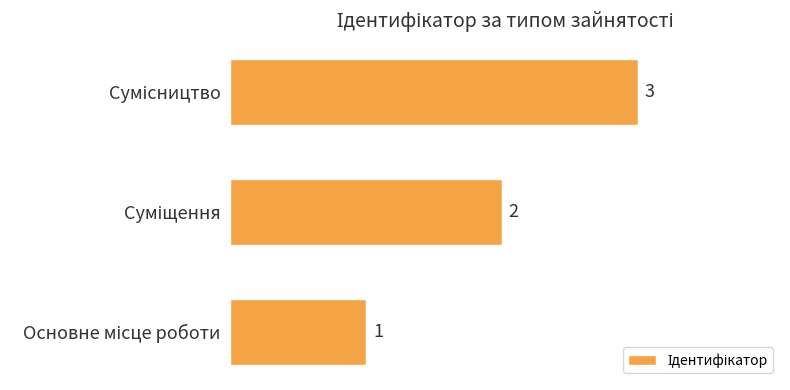

What is the greatest value displayed?

3